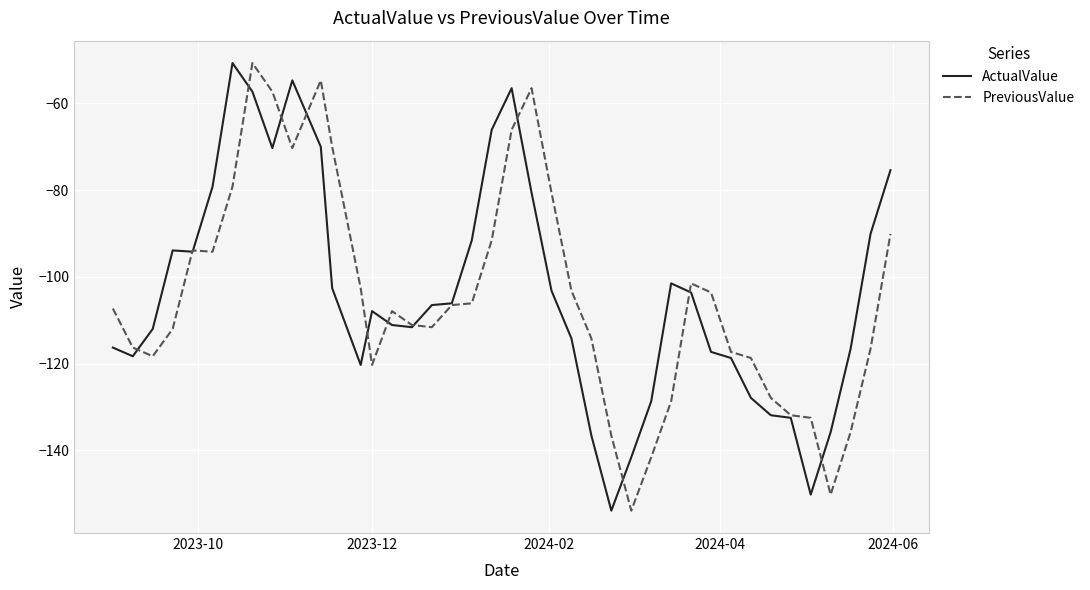

What is the minimum value for ActualValue?

-153.9